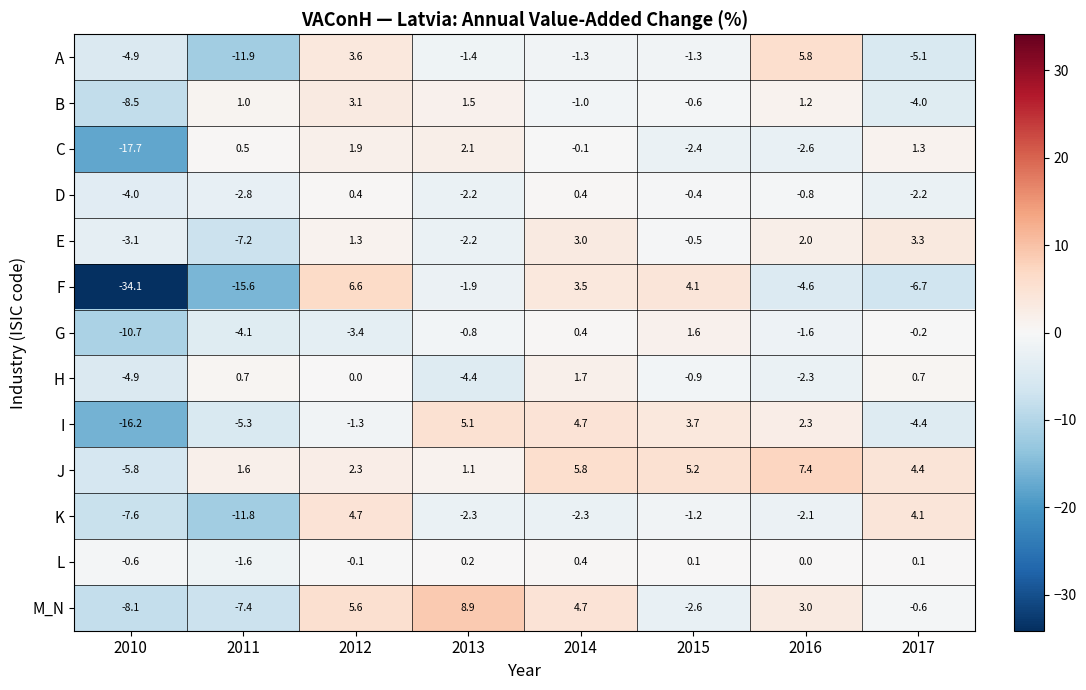

What is the total value across all series at 2016?

7.7